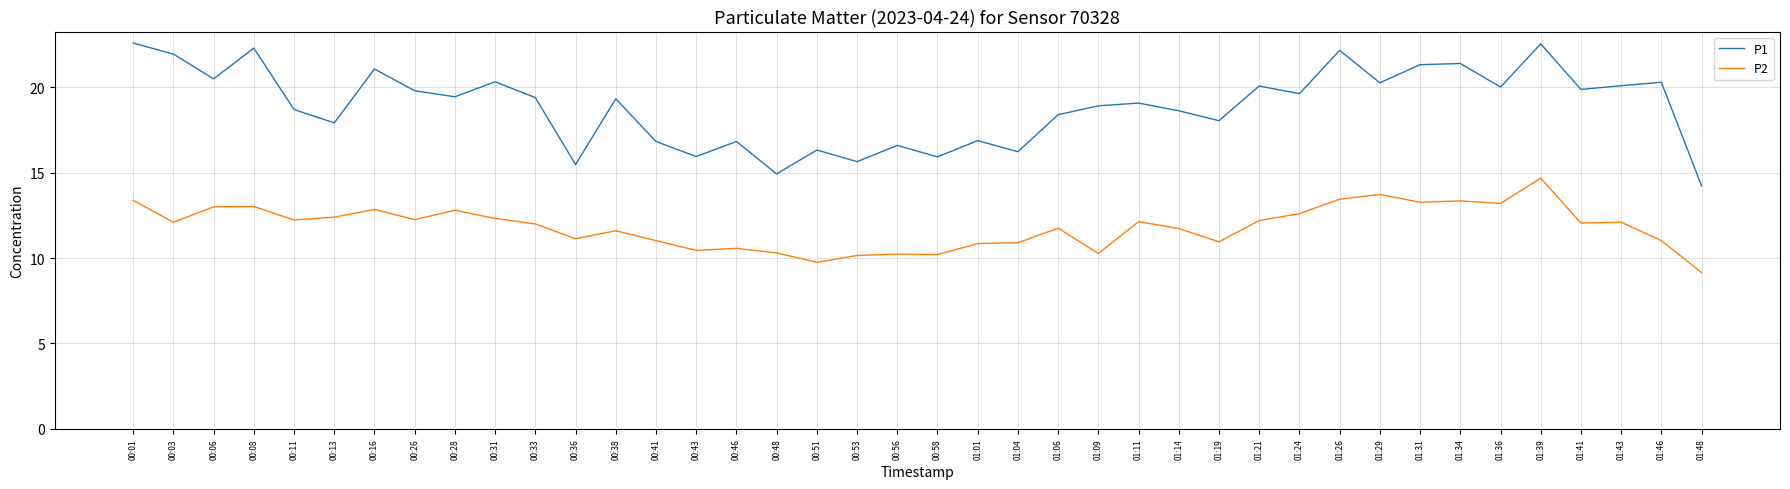

Is this an area chart (filled region under the line)?

No